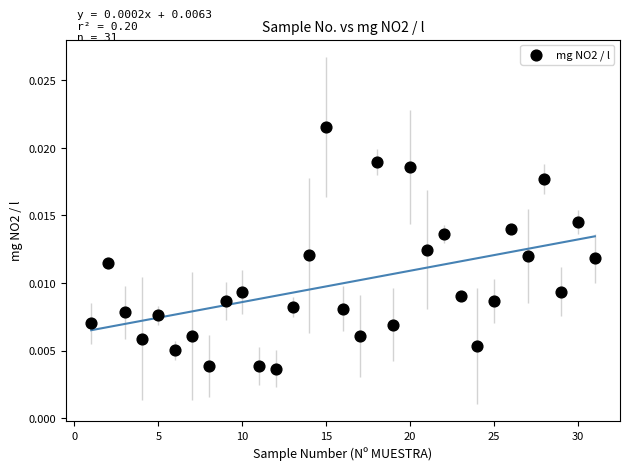

What is the range of X values (max minus min)?

30.0